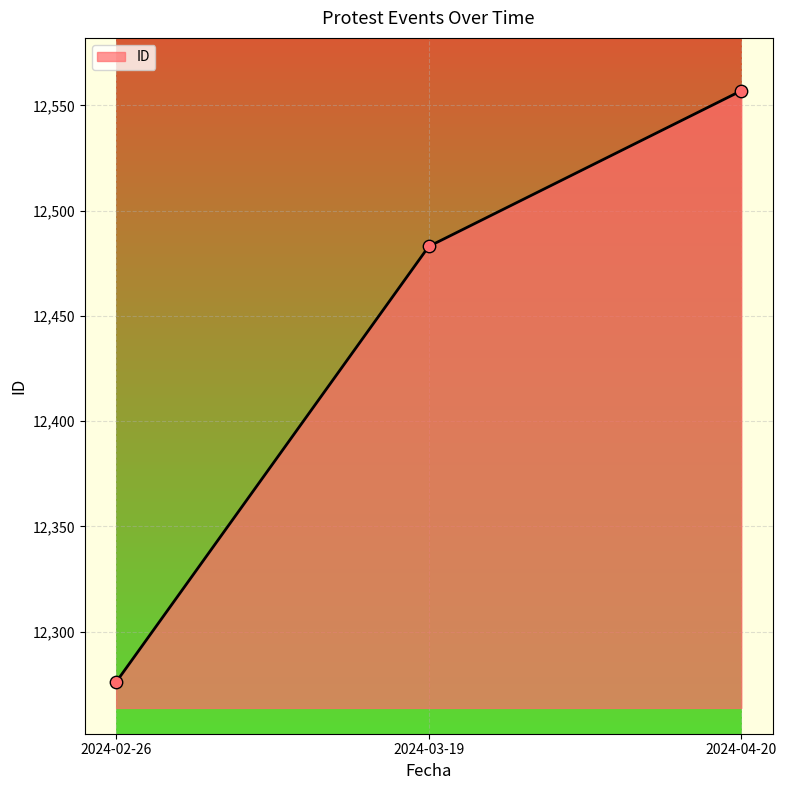

Approximately how many times larger is the value at 2024-03-19 compared to 2024-02-26?

1.0